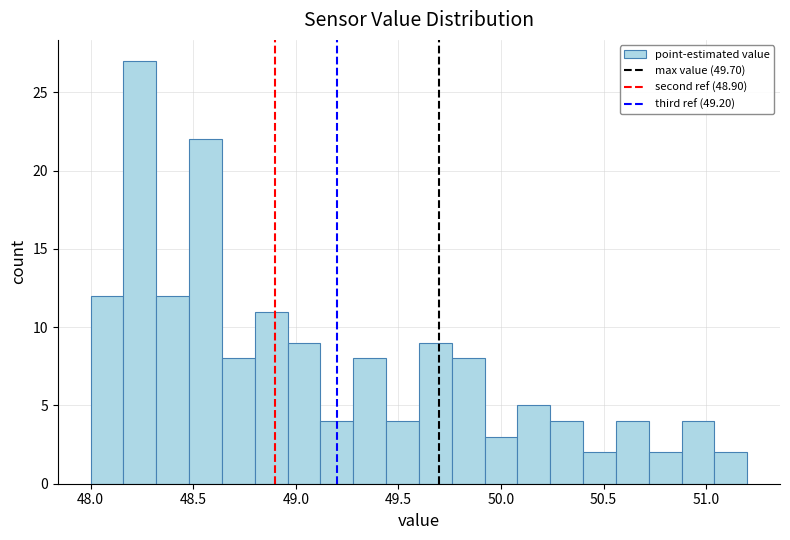

Read against the x-axis, roughly where is the centre of the tallest bar?

48.25